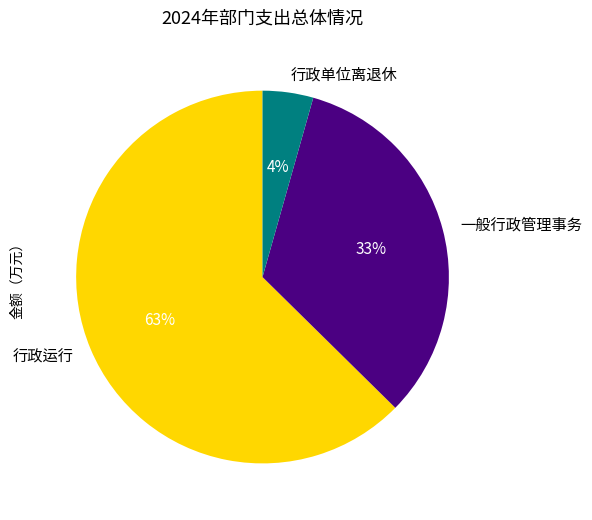

Rank the categories by value from highest to lowest.

行政运行, 一般行政管理事务, 行政单位离退休